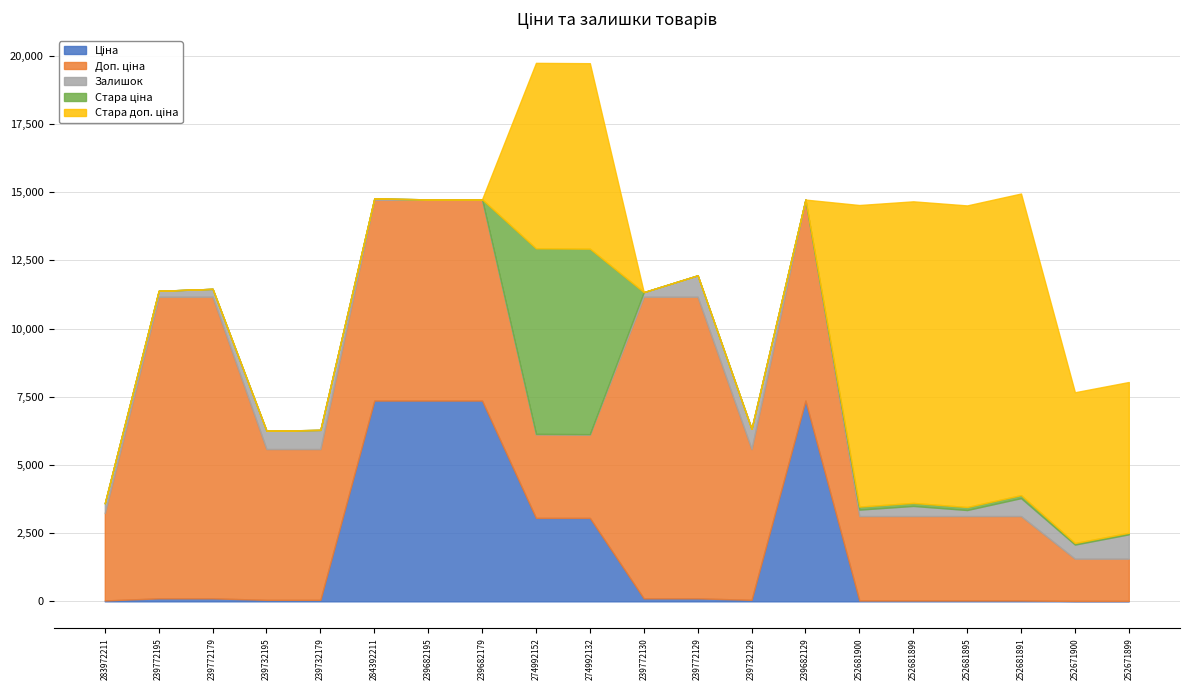

Does the chart have visible grid lines?

Yes